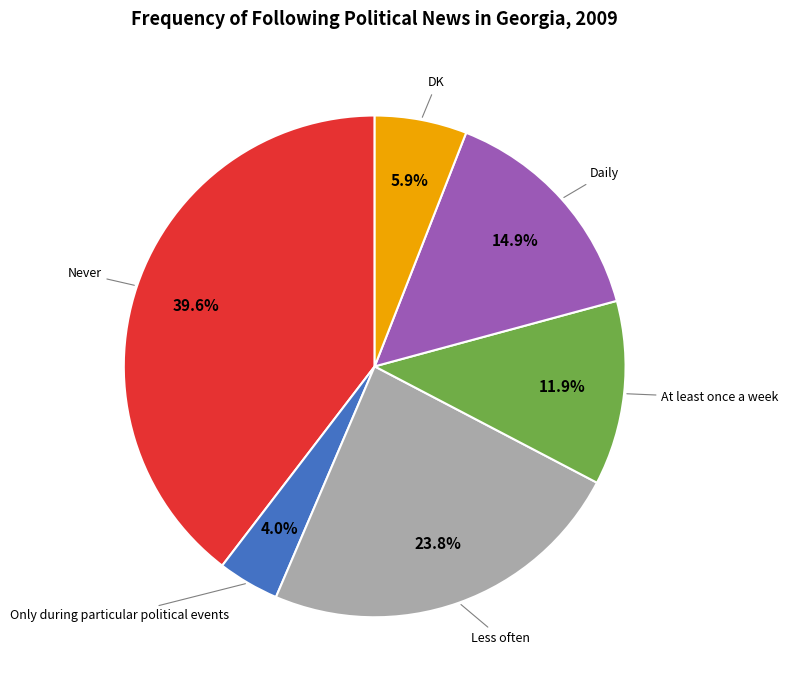

How many segments does this pie chart have?

6